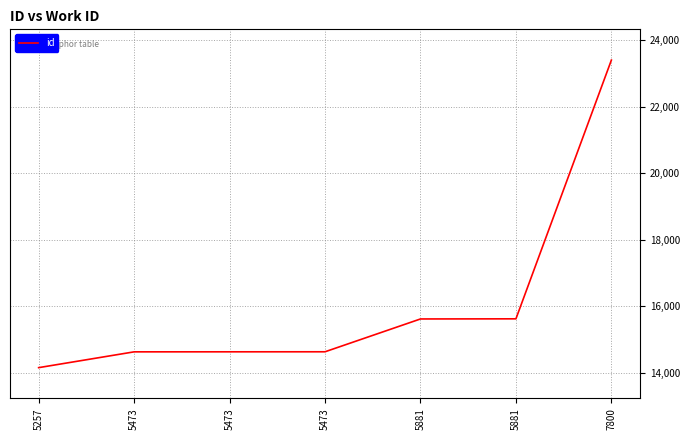

Reading left to right, transcribe all the data shown in this chart.

5257=14158	5473=14633	5473=14634	5473=14635	5881=15622	5881=15626	7800=23406